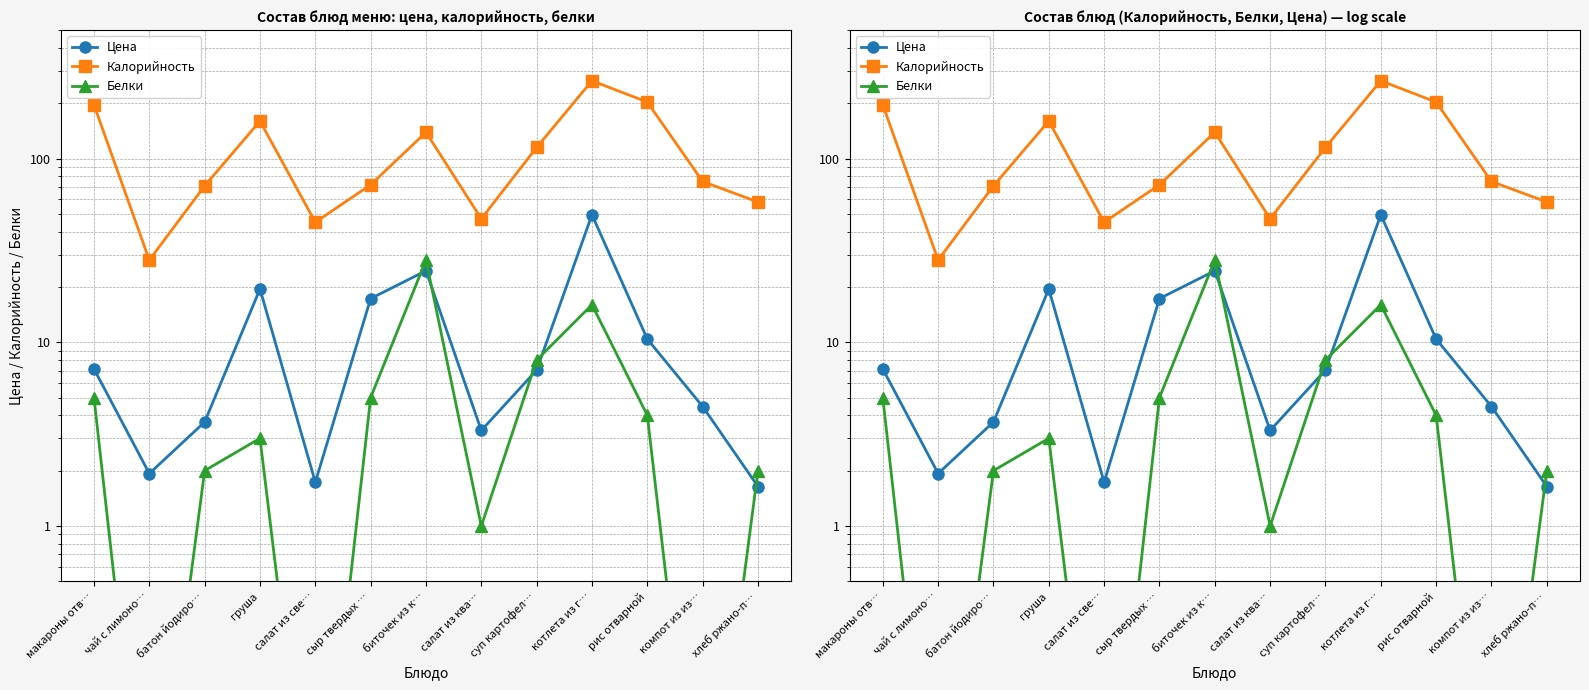

What are all the series names shown in the legend?

Цена, Калорийность, Белки